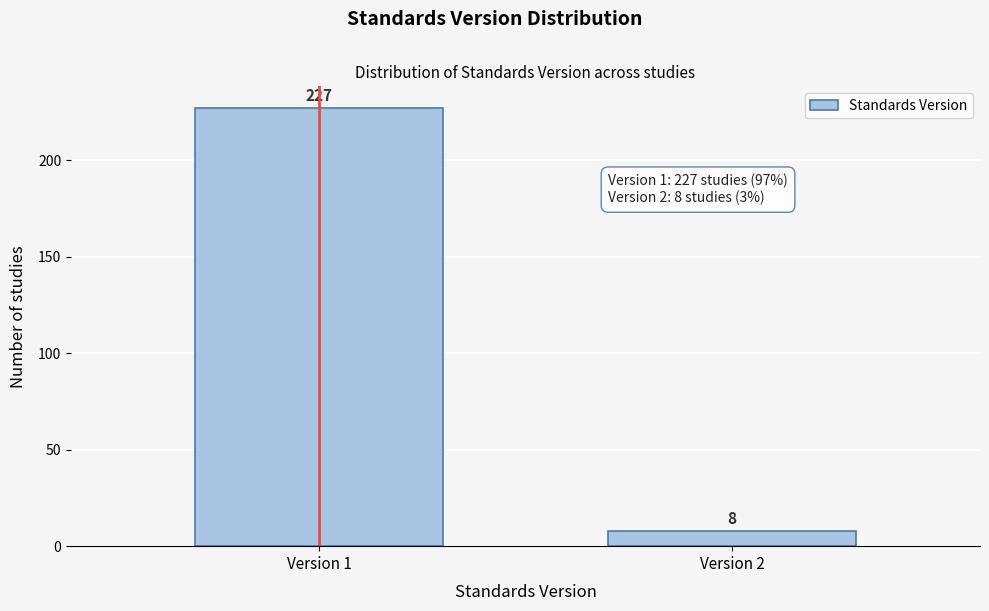

Reading left to right, what are all the values shown in this chart?

227	8